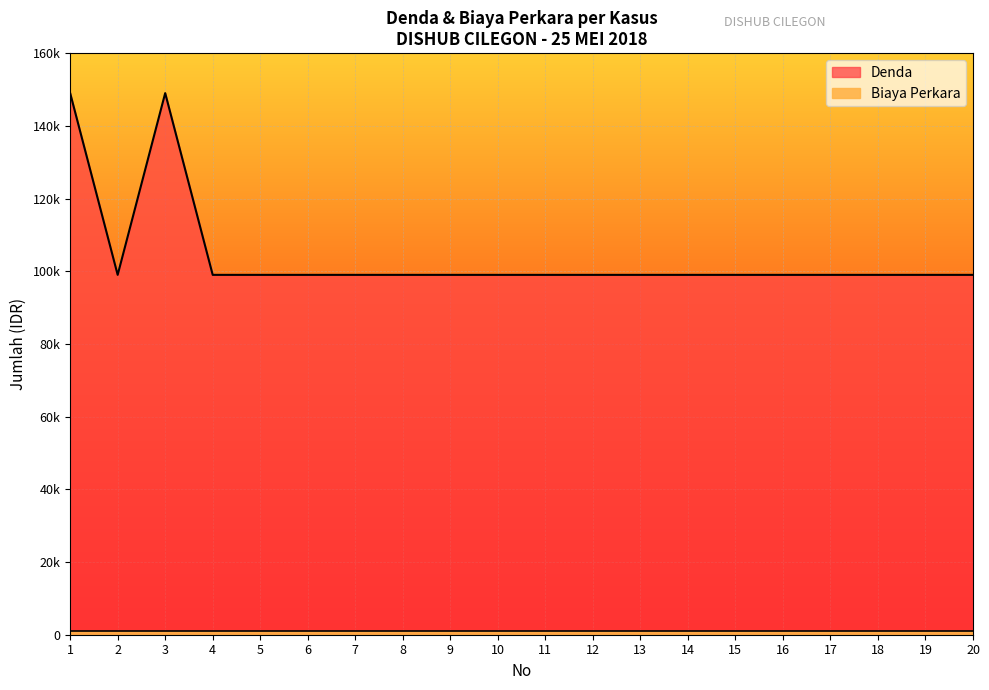

List the labels in order of value, smallest first.

2, 4, 5, 6, 7, 8, 9, 10, 11, 12, 13, 14, 15, 16, 17, 18, 19, 20, 1, 3